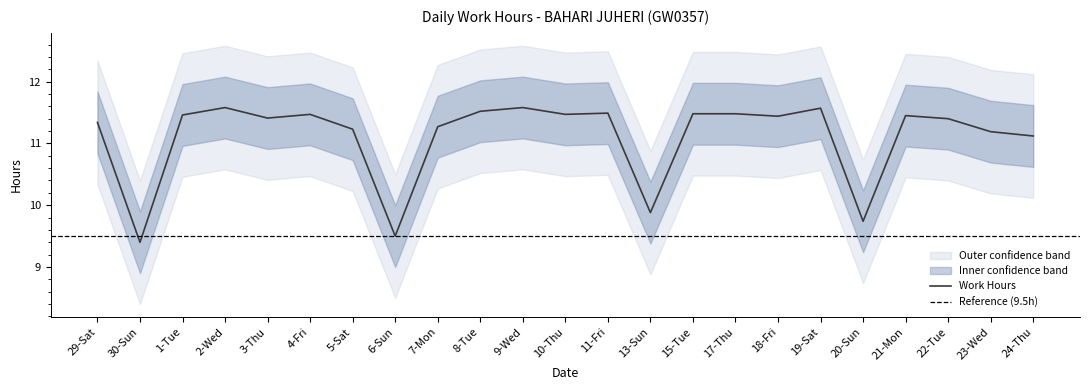

Reading right to left, extract all data points from this chart.

11.1	11.2	11.4	11.4	9.7	11.6	11.4	11.5	11.5	9.9	11.5	11.5	11.6	11.5	11.3	9.5	11.2	11.5	11.4	11.6	11.5	9.4	11.3